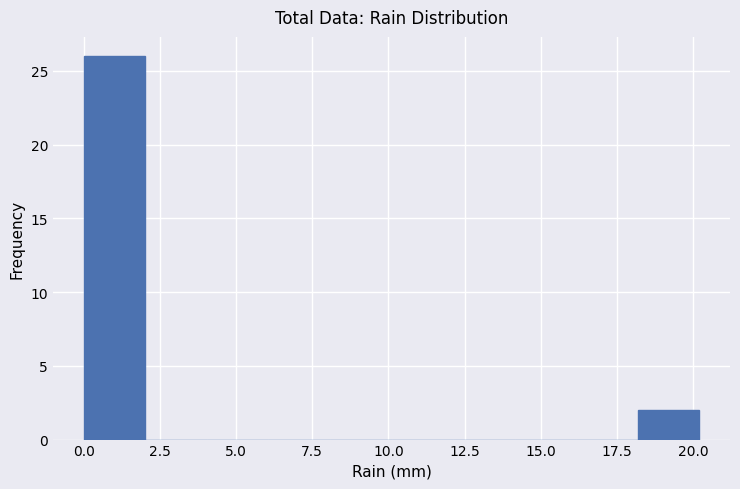

Which range on the x-axis has the tallest bar?

0 to 2